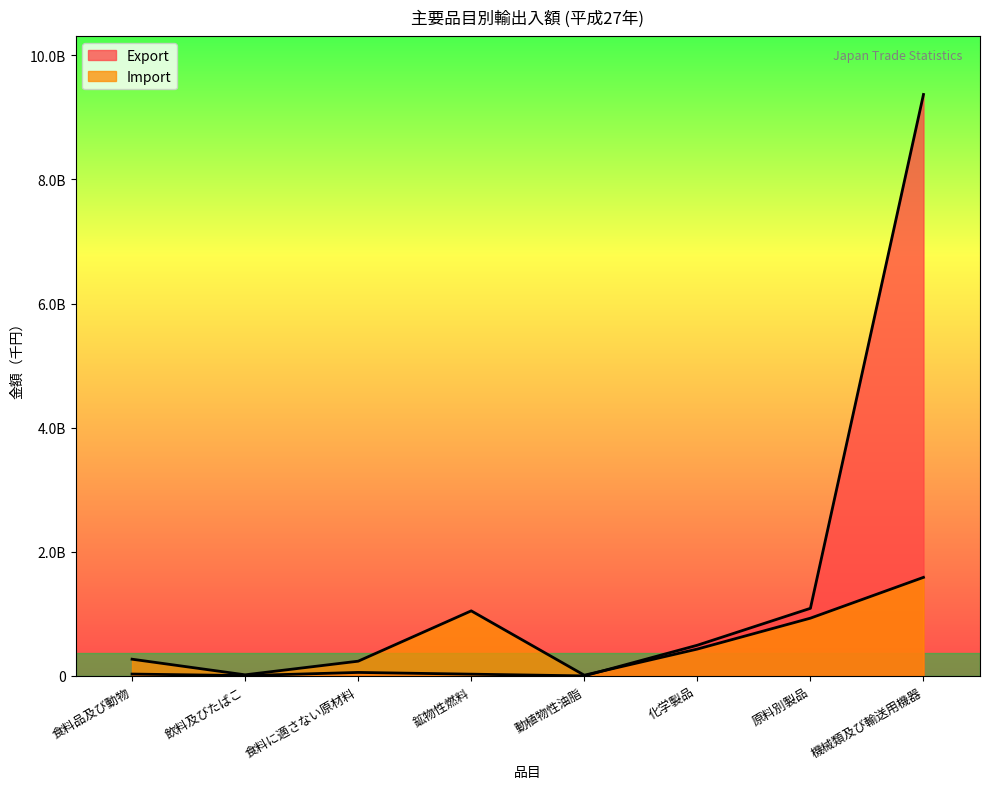

True or false: Import and Export cross at least once.

True